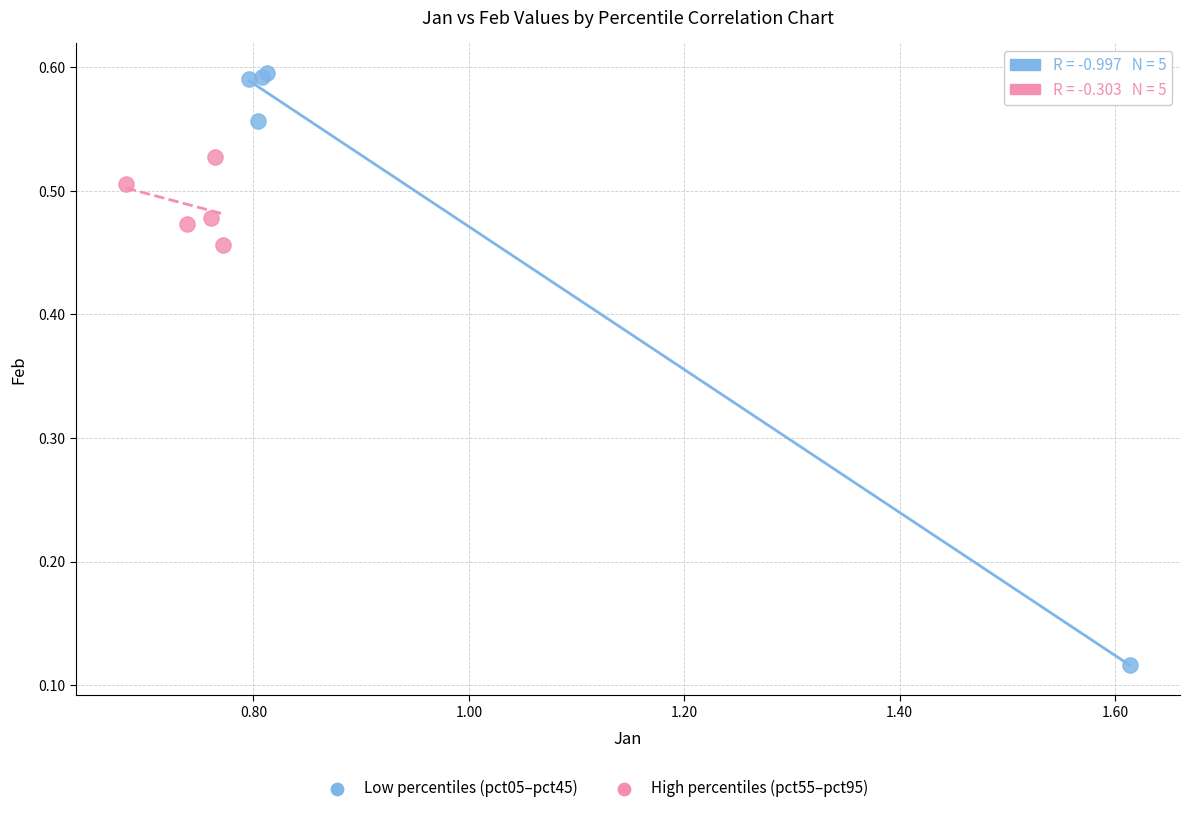

Which series has the widest spread of Y values?

Low percentiles (pct05–pct45)